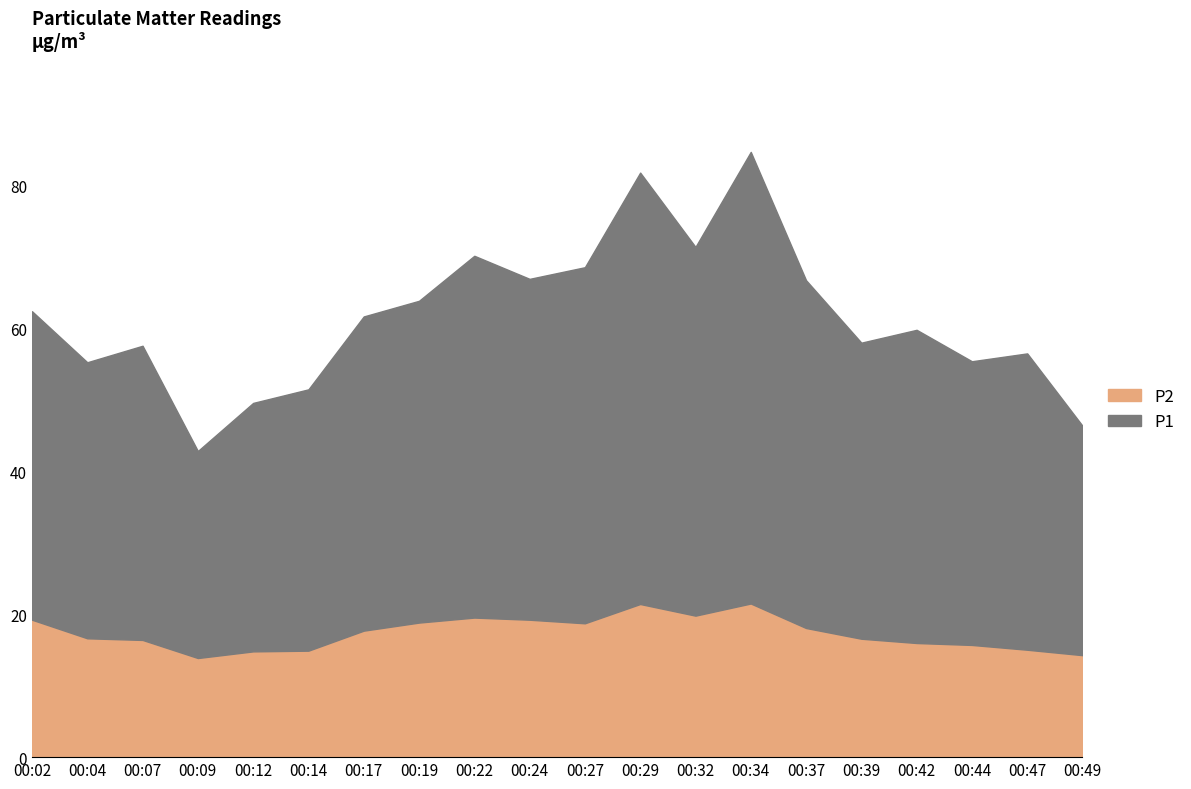

Which category has the lowest value in the P1 series?

00:09